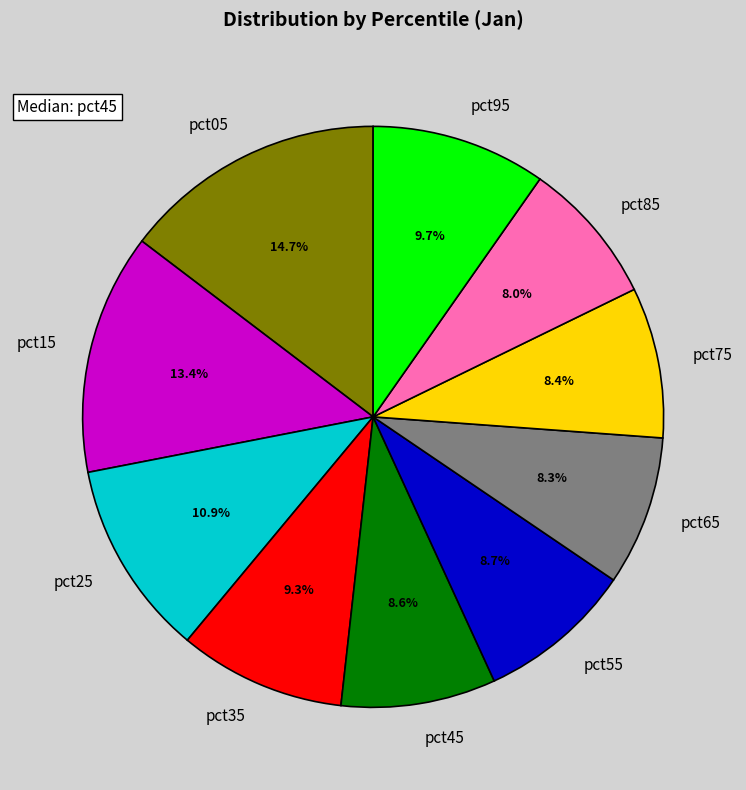

Does any single category account for the majority?

No